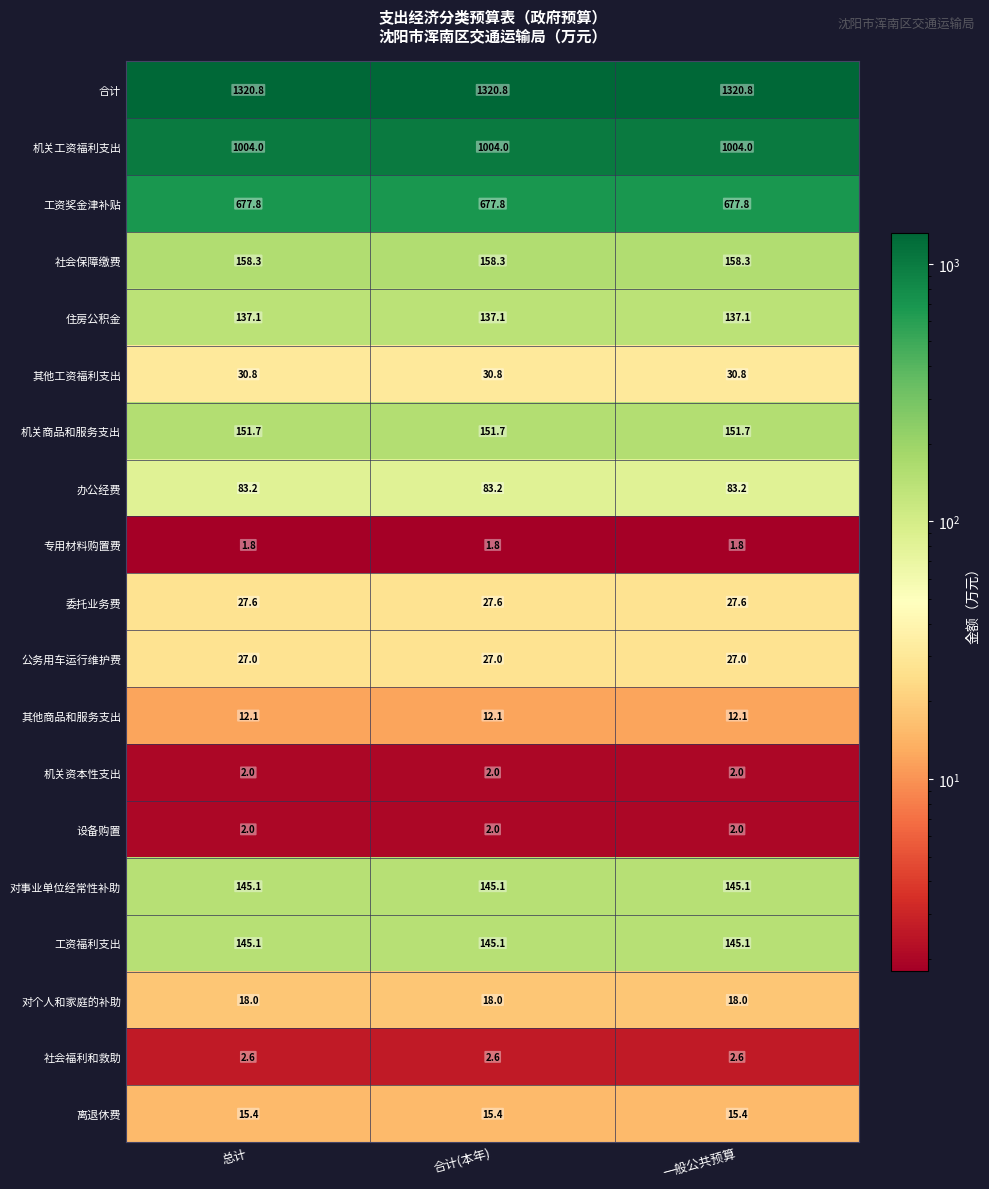

What is the maximum value shown in the chart?

1320.8